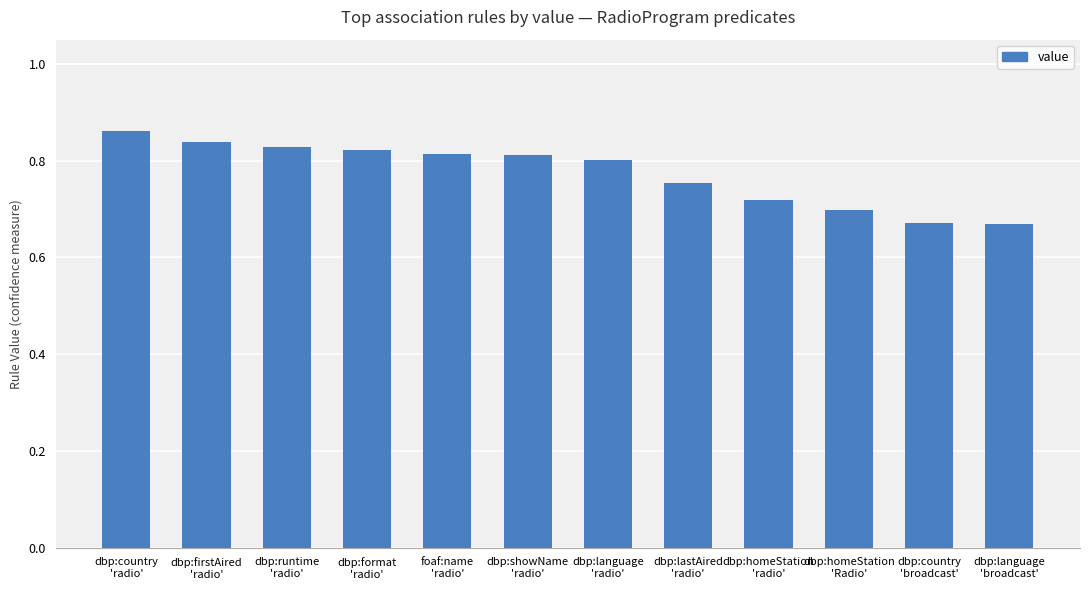

What is the sum of all values?

9.3